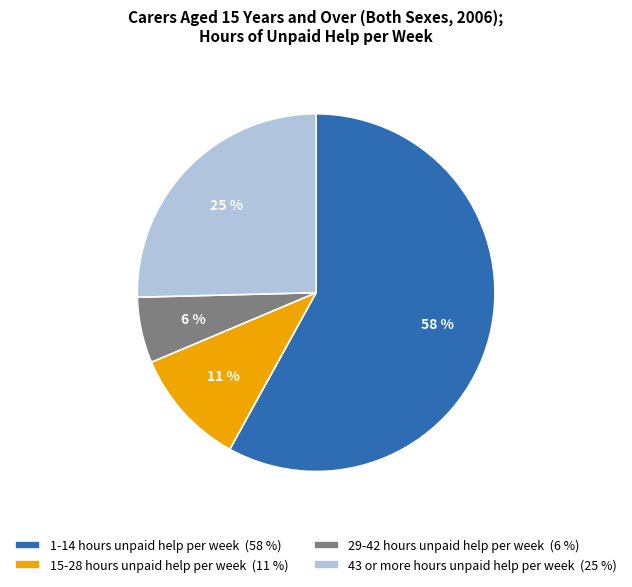

To the nearest percent, what is the combined percentage of 1-14 hours unpaid help per week and 43 or more hours unpaid help per week?

83%